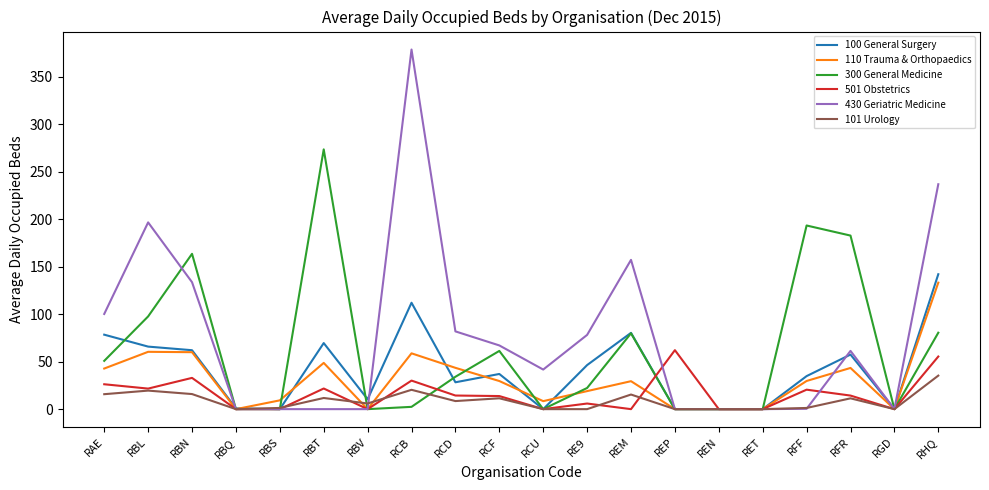

How many series are shown in this chart?

6